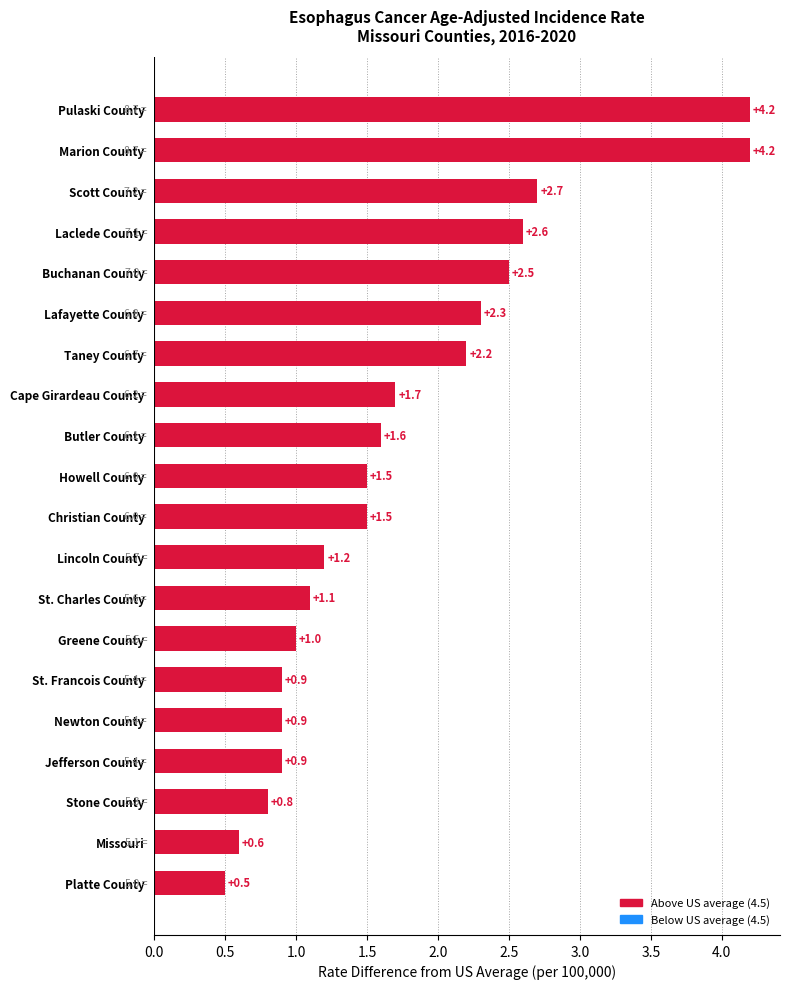

Which label corresponds to the smallest value in the chart?

Platte County